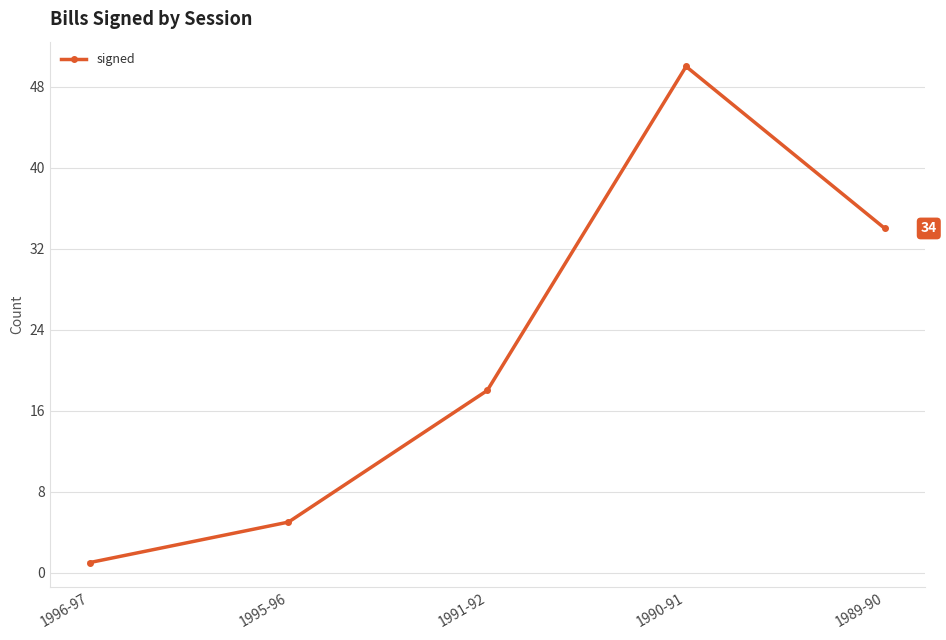

How many series are shown in this chart?

1